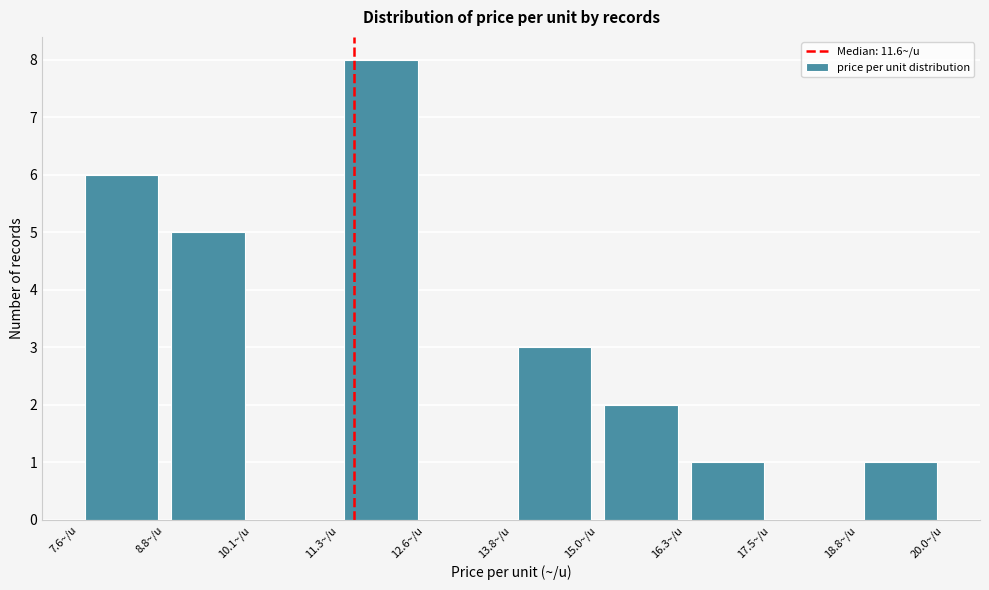

Reading left to right, transcribe this chart: for each bar, give the range it covers on the x-axis and its height. Neither the bar edges nor the heights are printed on the chart, so give them approximately, as read against the axes.

7.60 to 8.84: 6
8.84 to 10.08: 5
10.08 to 11.32: 0
11.32 to 12.56: 8
12.56 to 13.80: 0
13.80 to 15.04: 3
15.04 to 16.28: 2
16.28 to 17.52: 1
17.52 to 18.76: 0
18.76 to 20.00: 1